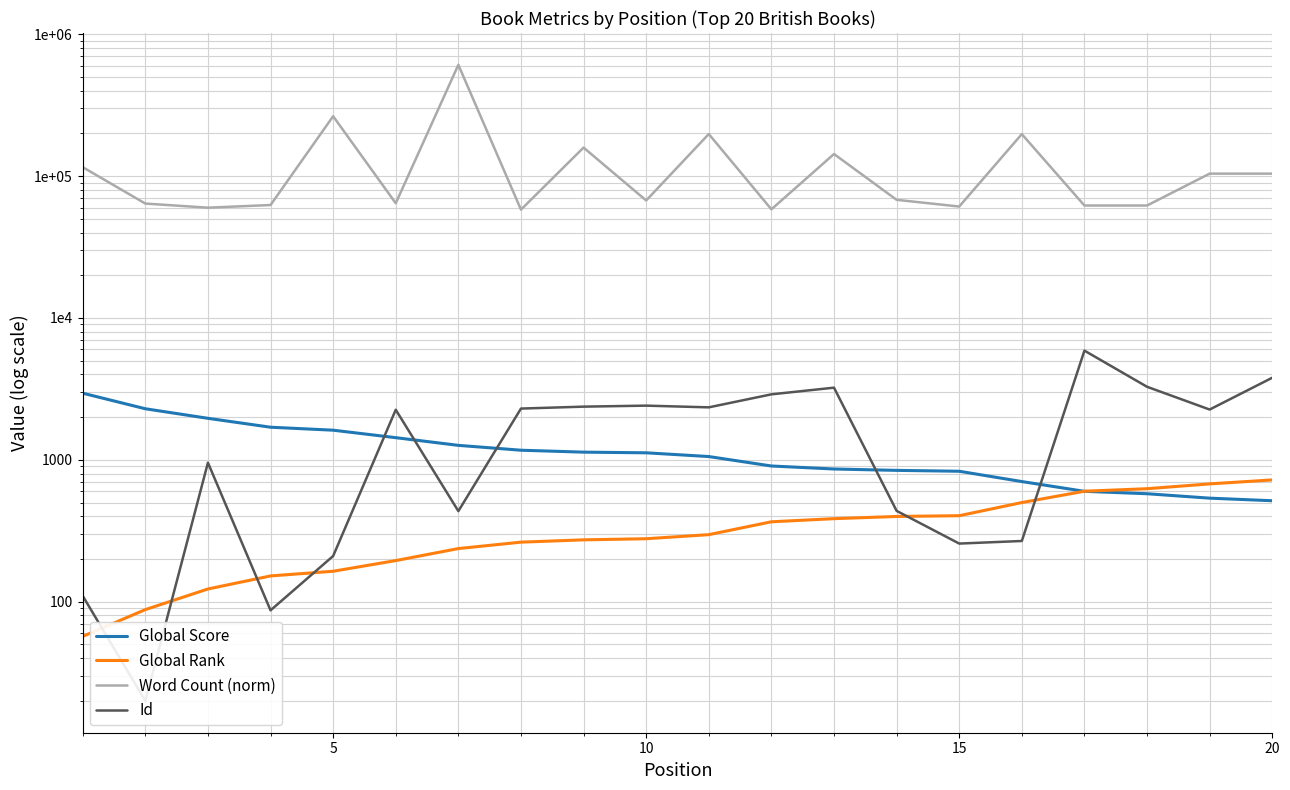

What are all the series names shown in the legend?

Global Score, Global Rank, Word Count (norm), Id